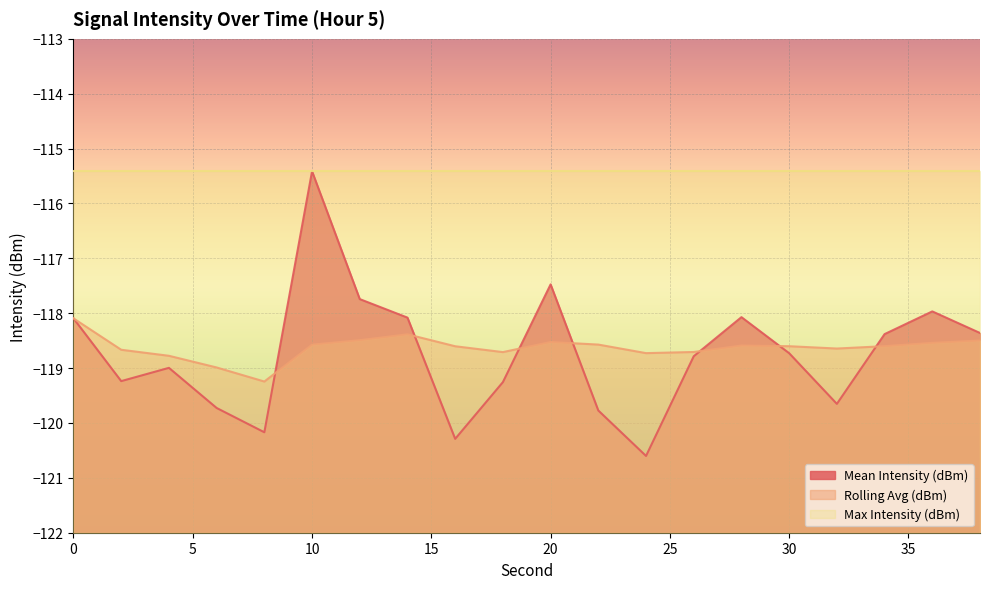

At which label is Mean Intensity (dBm) closest to -118?

36